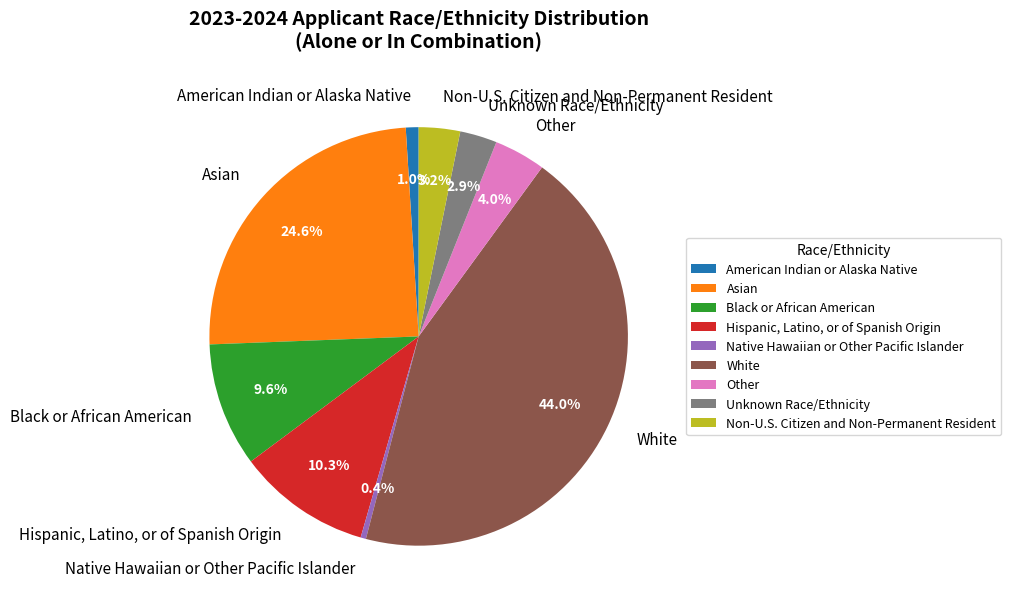

Which has a higher value, Non-U.S. Citizen and Non-Permanent Resident or Hispanic, Latino, or of Spanish Origin?

Hispanic, Latino, or of Spanish Origin